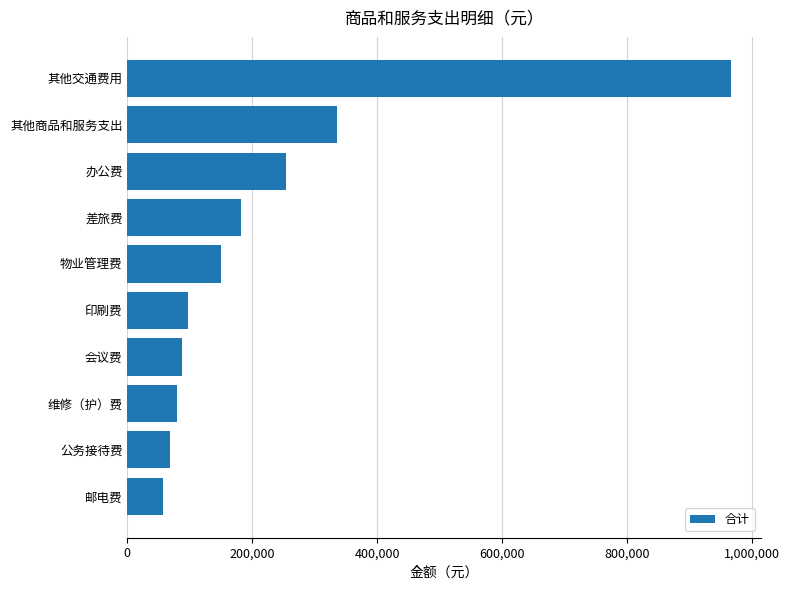

What is the difference between the second highest and second lowest values?

266000